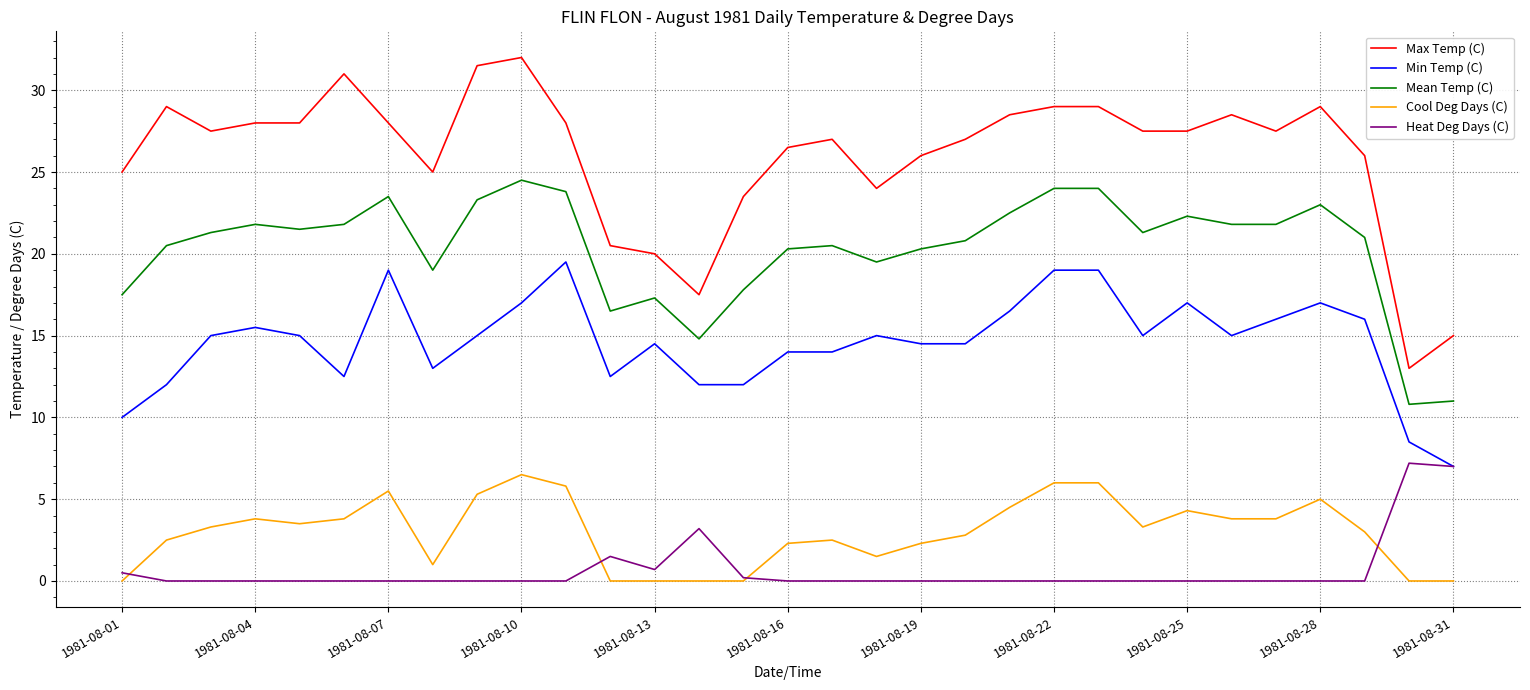

True or false: Mean Temp (C) has more than 0 interior local peaks.

True